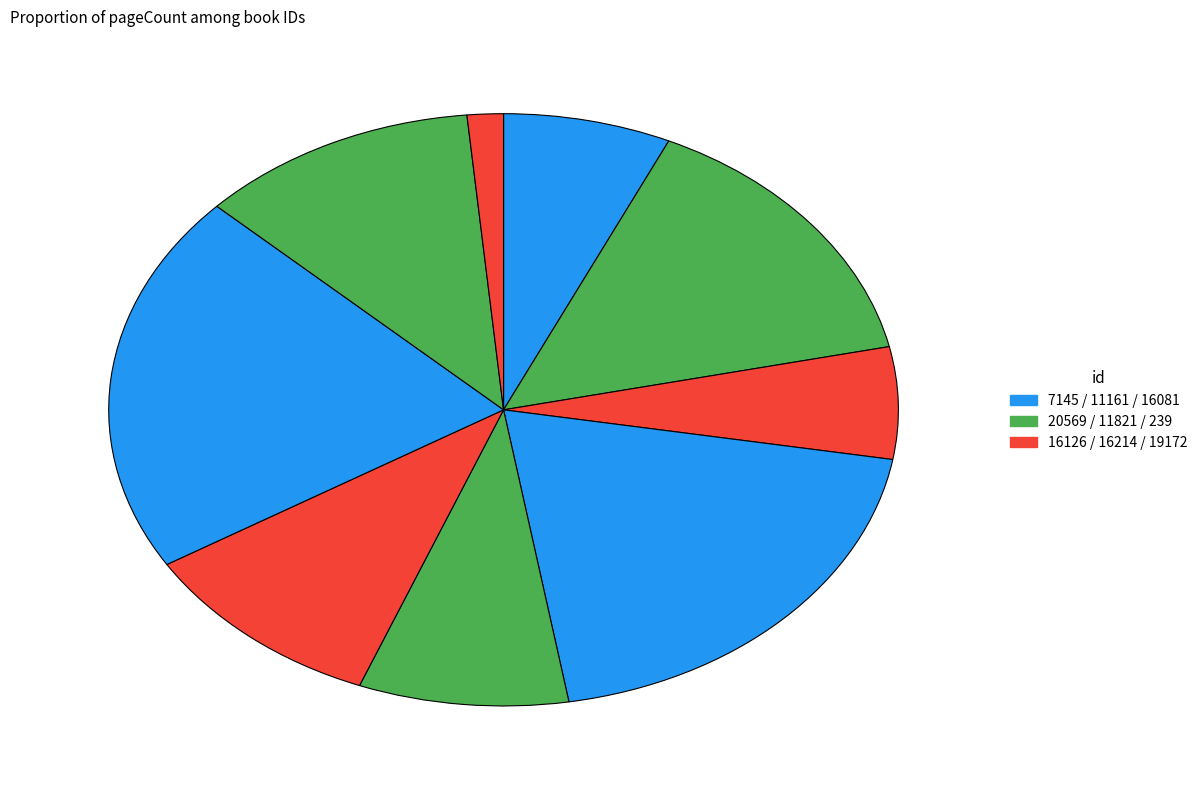

How many slices are in this pie chart?

9